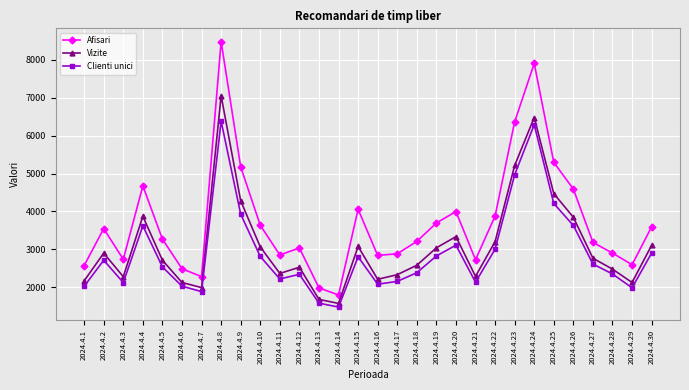

At which label does Vizite first exceed 2764?

2024.4.2